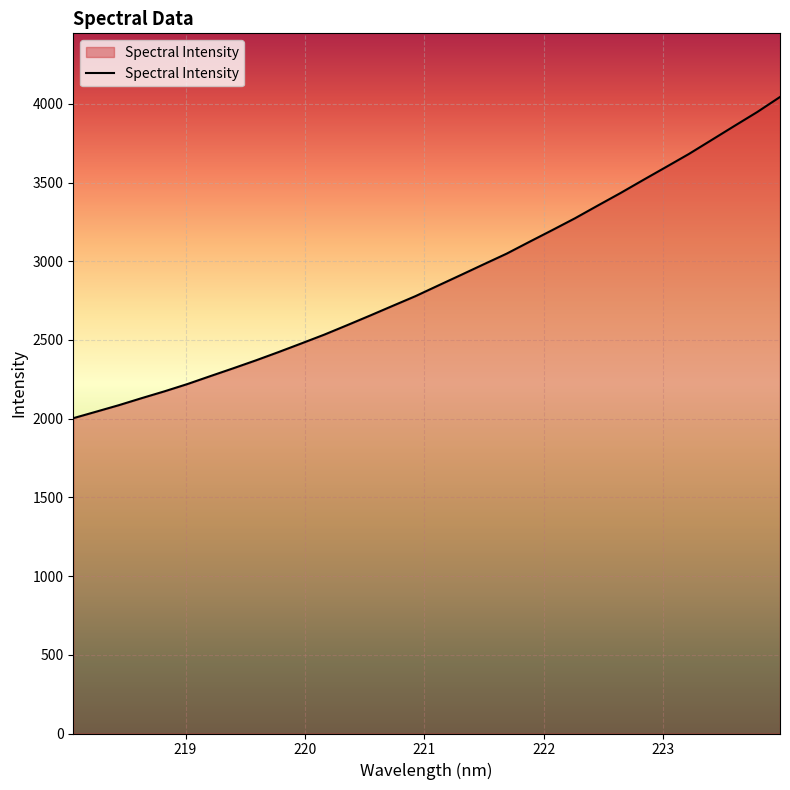

What is the difference between the second highest and second lowest values?

1903.7